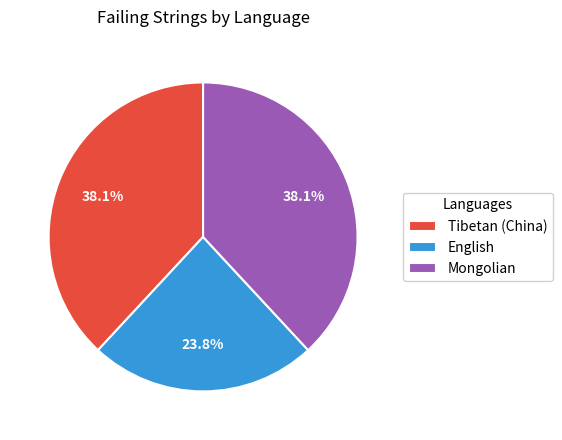

Is there a majority slice in this chart?

No